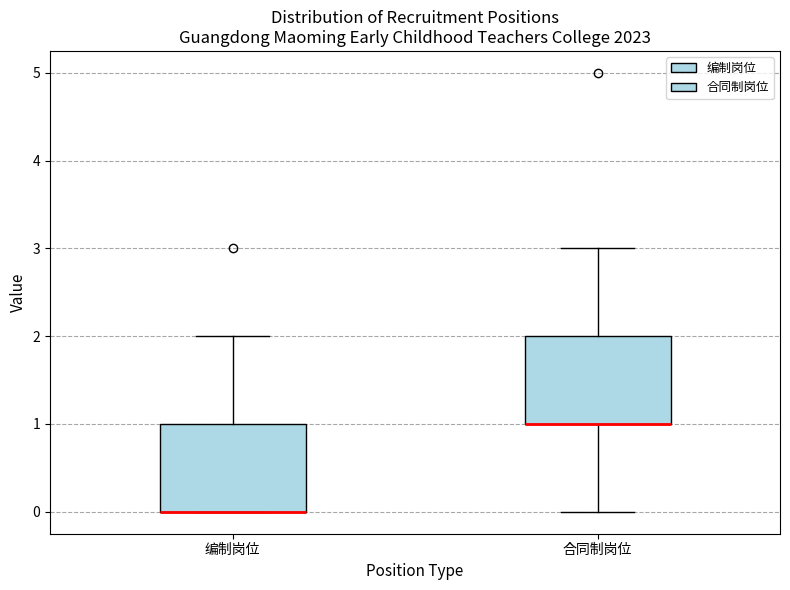

Reading left to right, transcribe this box plot: for each box, give where its median line is, the range the box spans, and where its two whiskers end, as read against the y-axis. The values are not printed on the chart, so give them approximately, as read against the axis.

编制岗位: median 0 (drawn on the box's lower edge), box 0 to 1, whiskers 0 to 2
合同制岗位: median 1 (drawn on the box's lower edge), box 1 to 2, whiskers 0 to 3